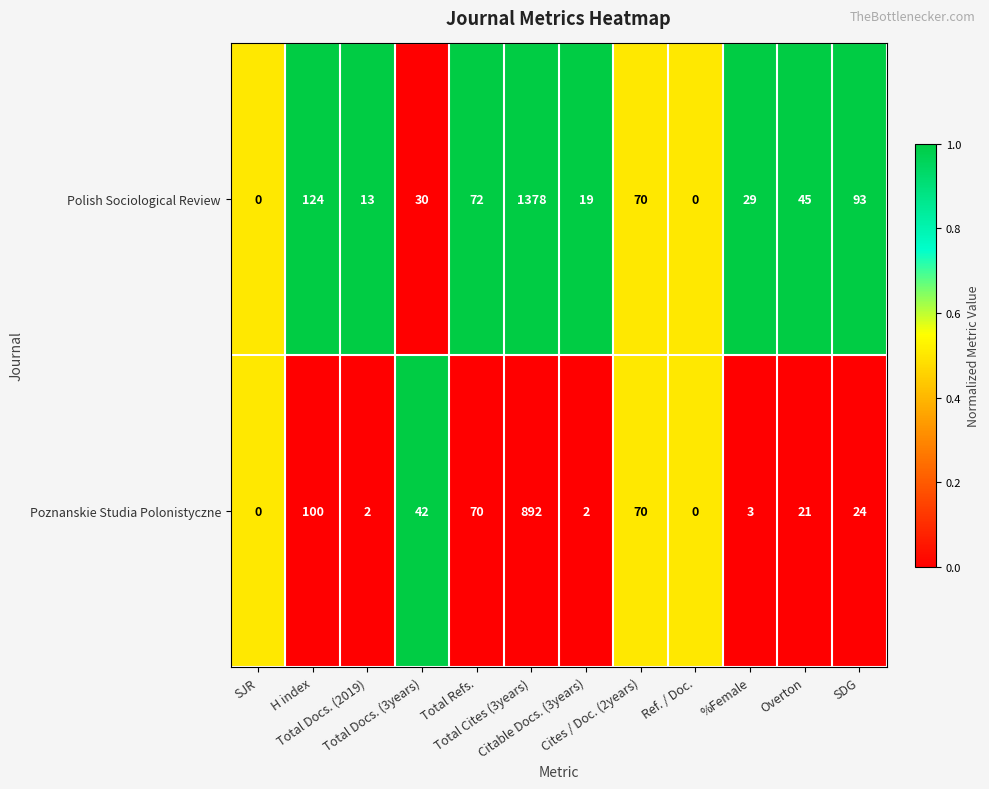

What is the difference between the maximum and minimum values in the Poznanskie Studia Polonistyczne series?

892